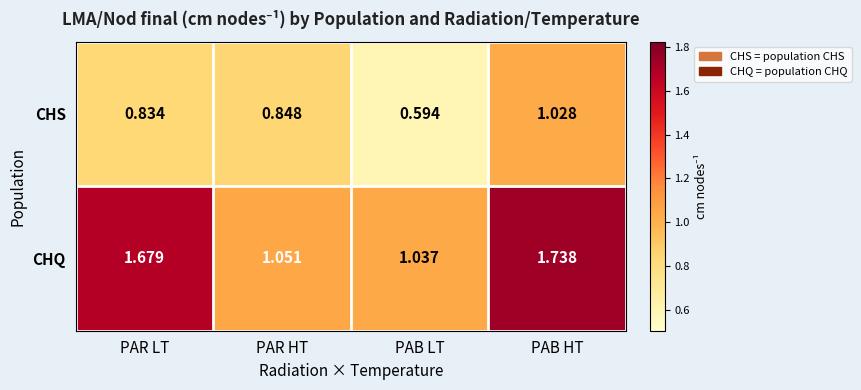

Rank the series by their maximum value, from lowest to highest.

CHS, CHQ